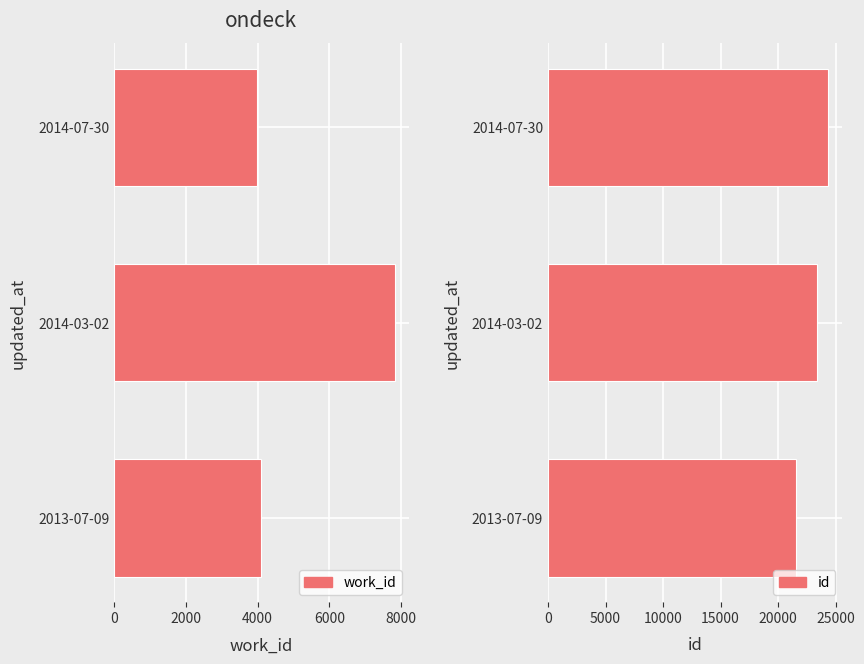

How many data points in id are above 23426?

1